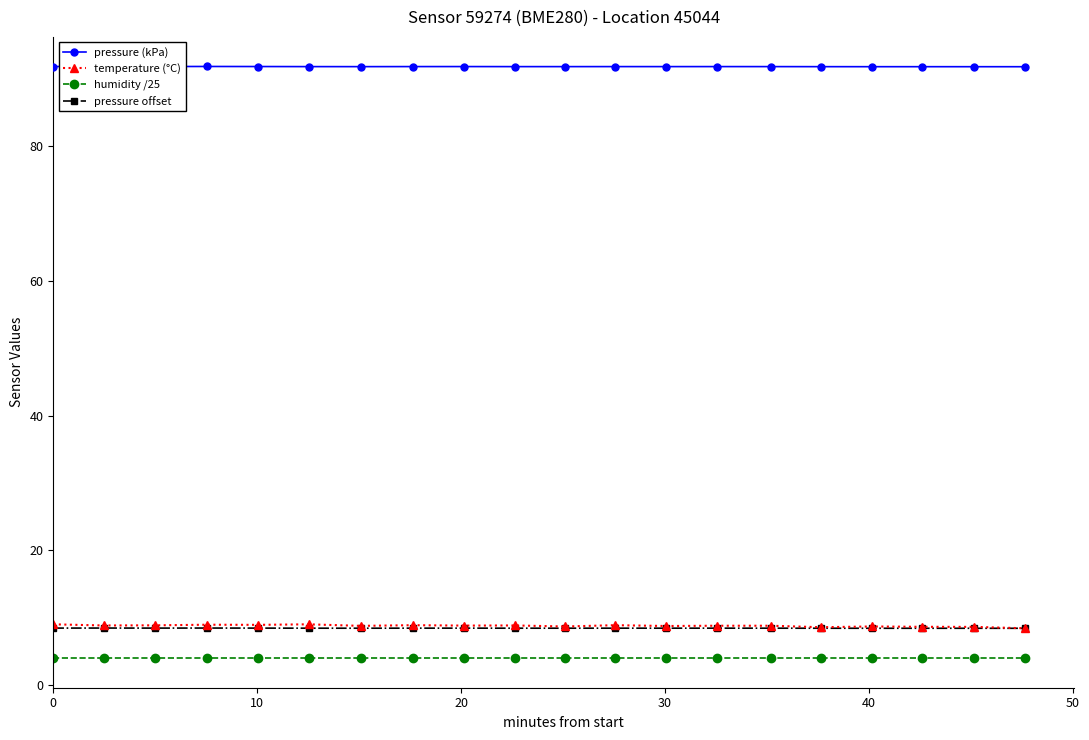

True or false: temperature (°C) and humidity /25 cross at least once.

False